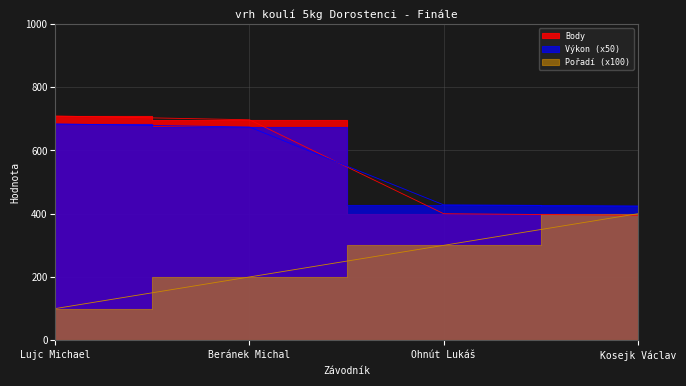

The Výkon series shows 424.5 at Kosejk Václav. True or false?

True